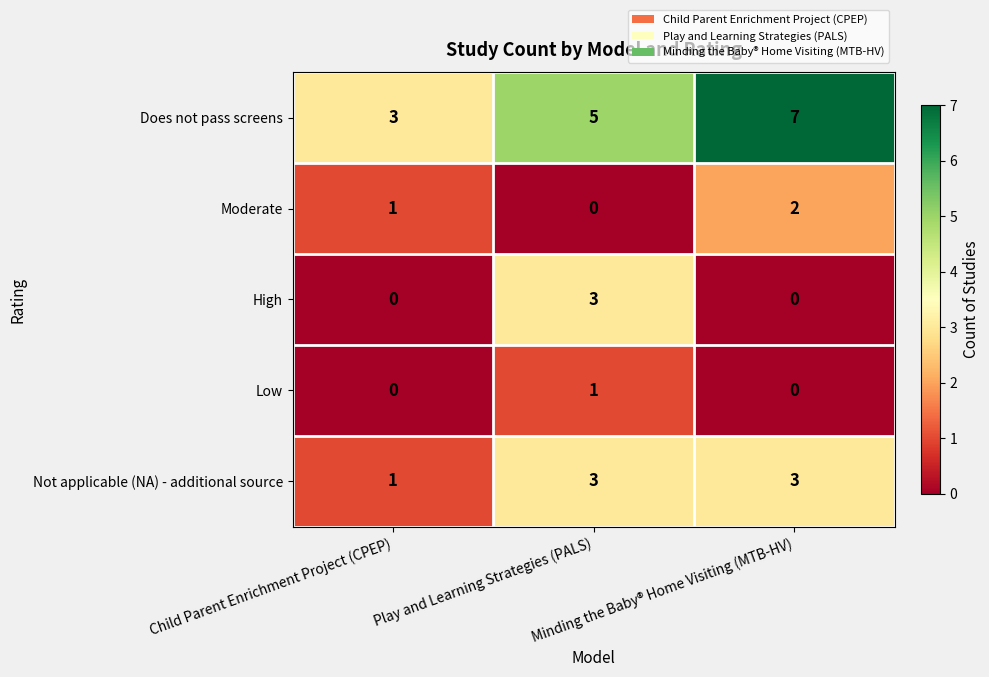

Count the High values in the range 0 to 3.

3